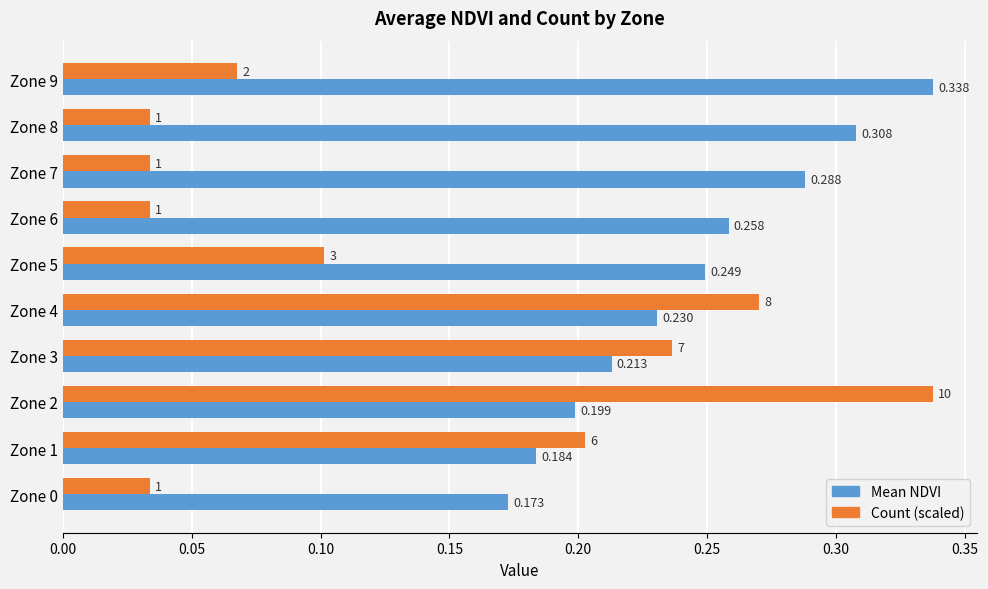

Between Zone 0 and Zone 6, which series saw the biggest shift?

Mean NDVI